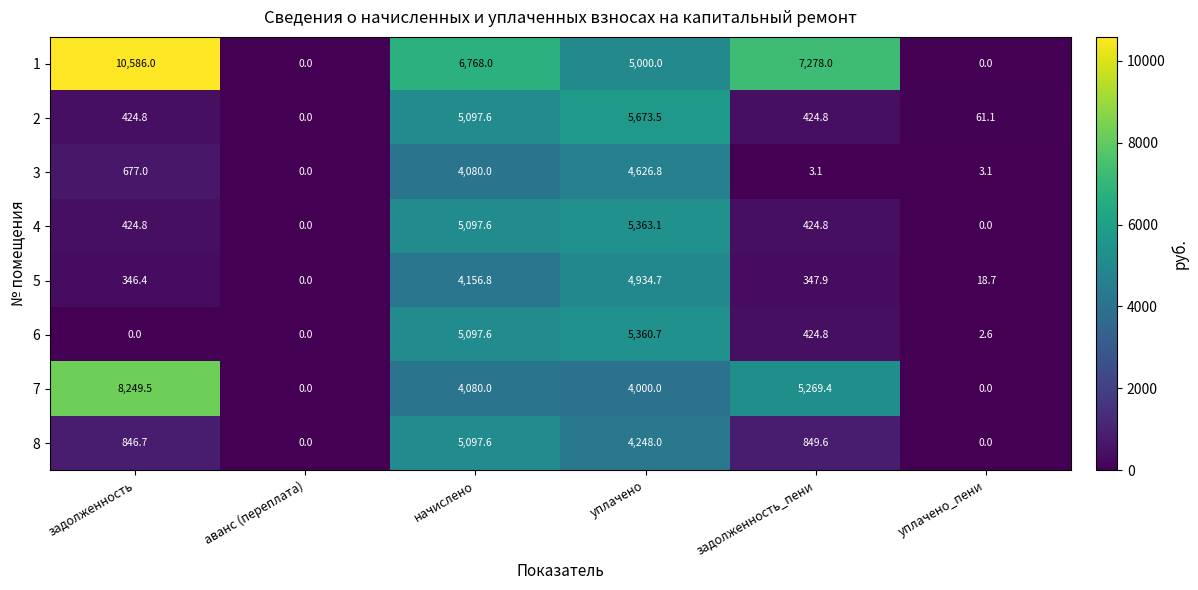

What is the approximate value of 1 at задолженность?

10586.0